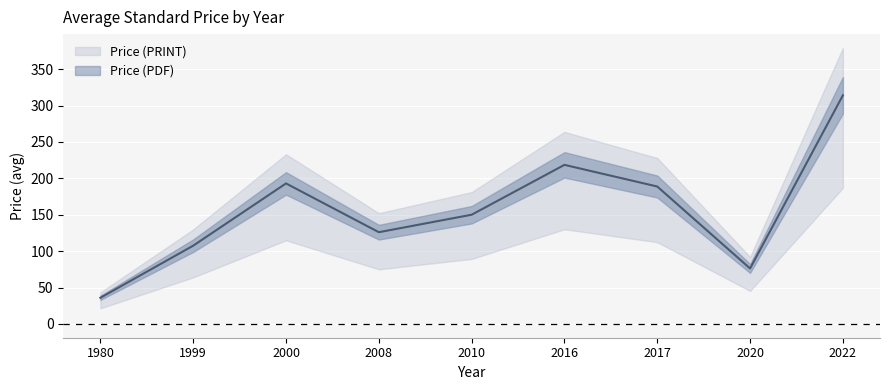

What is the value of the 6th point from the left?

218.5